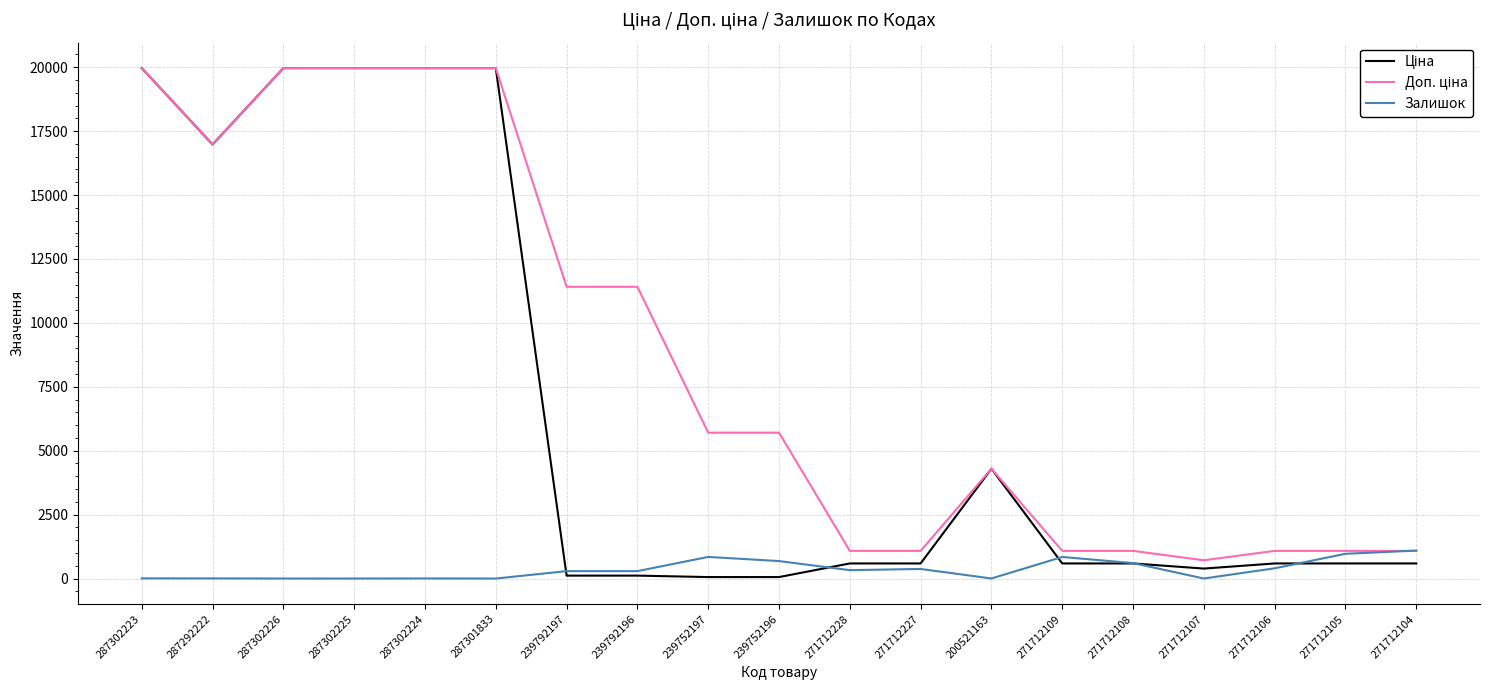

What is the total value across all series at 287302226?

39928.3